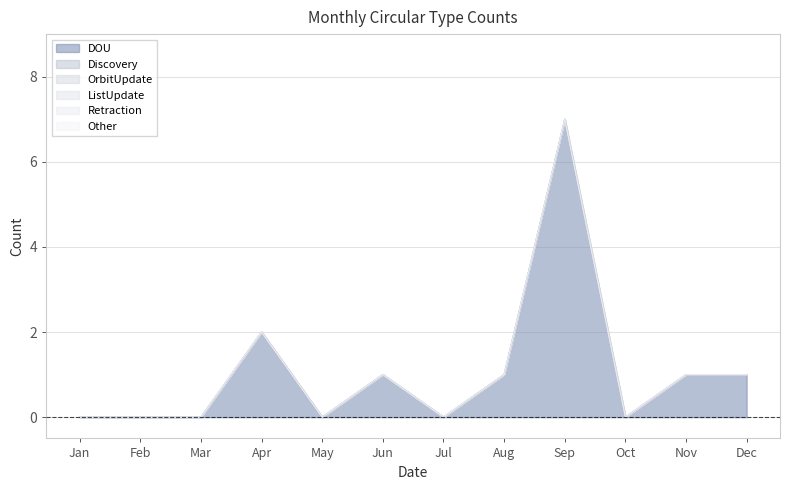

What is the greatest value displayed?

7